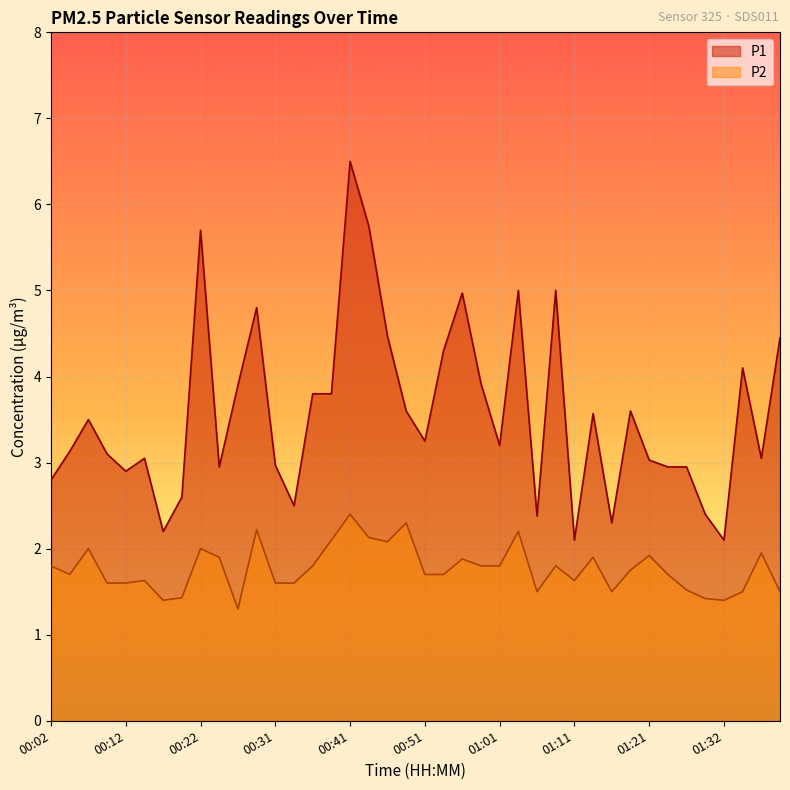

List the series in order of their peak value, highest first.

P1, P2